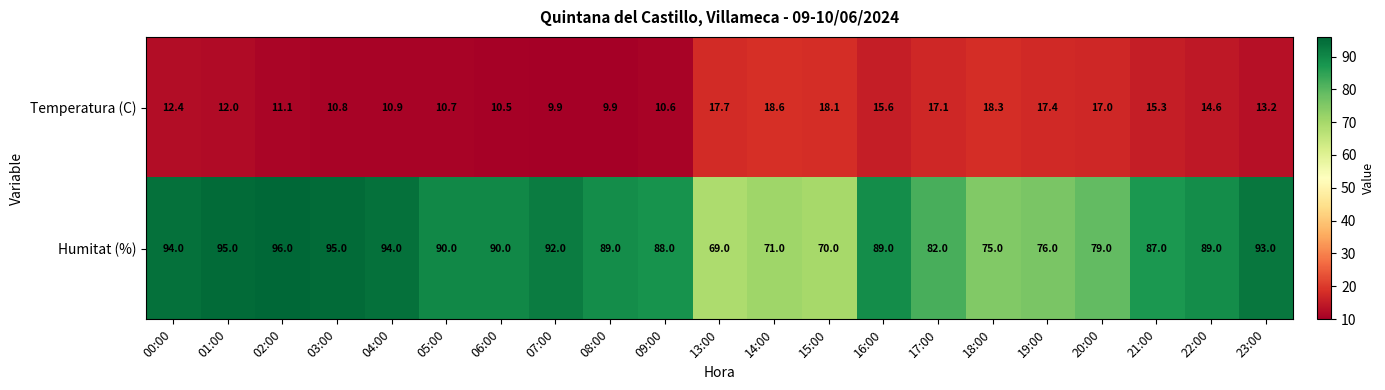

List the series in order of their overall mean, lowest first.

Temperatura (C), Humitat (%)